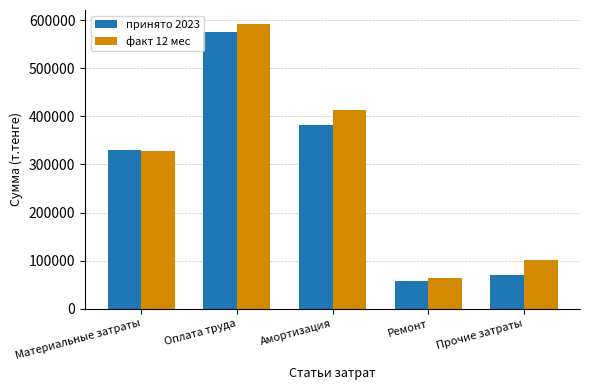

What value does the принято 2023 series have at Амортизация?

382800.7